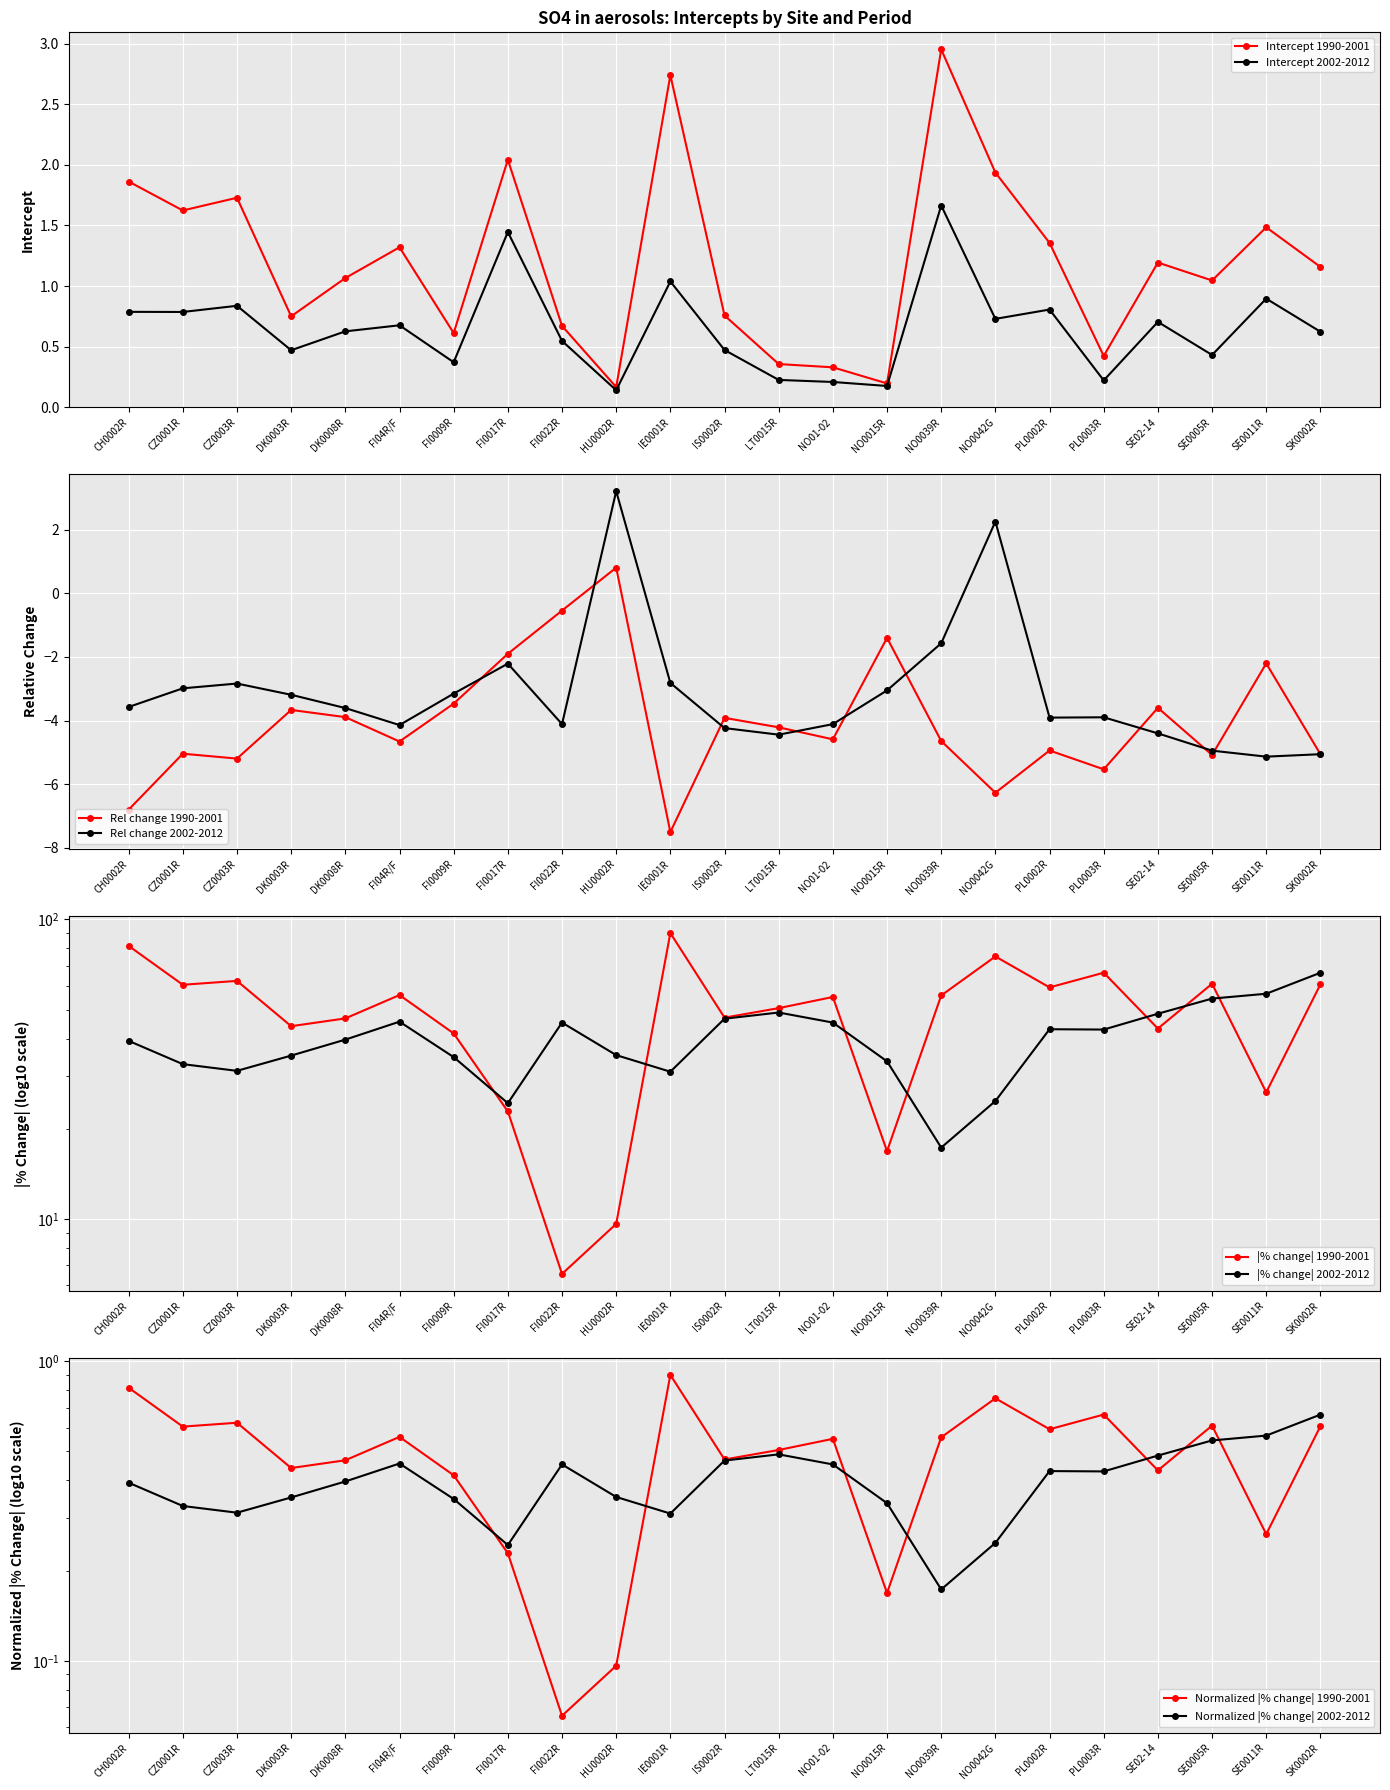

Is it true that Intercept 1990-2001 equals 1.4 at SE0005R?

False